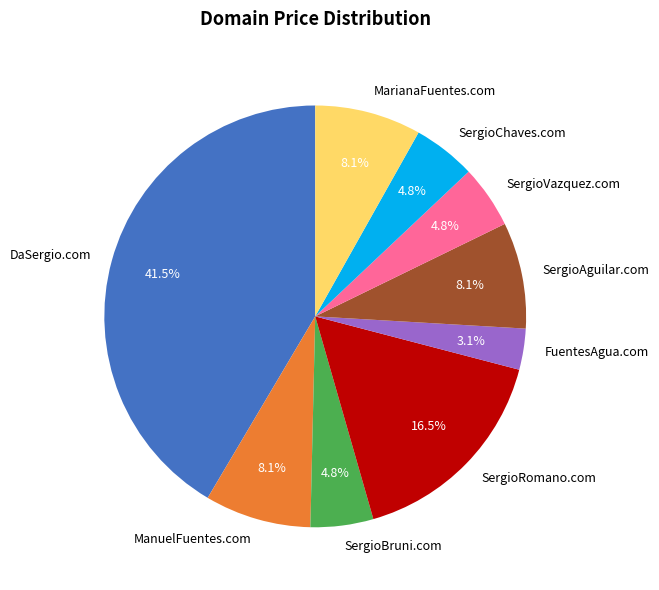

Is SergioVazquez.com the majority of the pie?

No